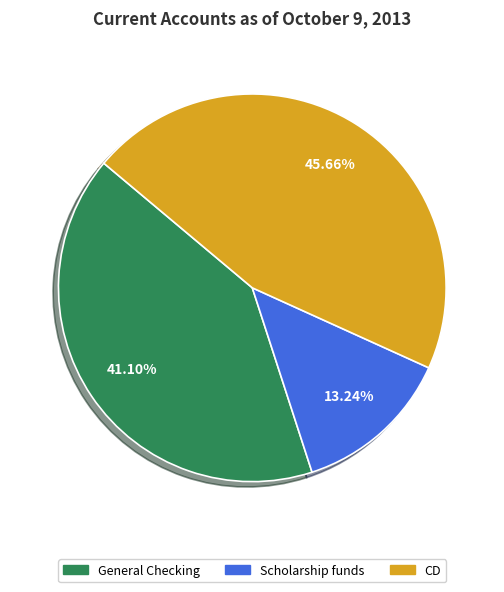

What percentage is NOT represented by General Checking?

58.9%